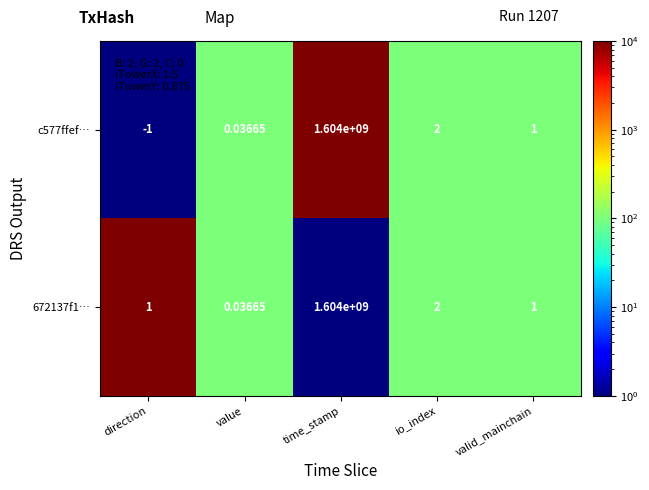

Is the value of c577ffef… at time_stamp greater than the value of 672137f1… at io_index?

Yes